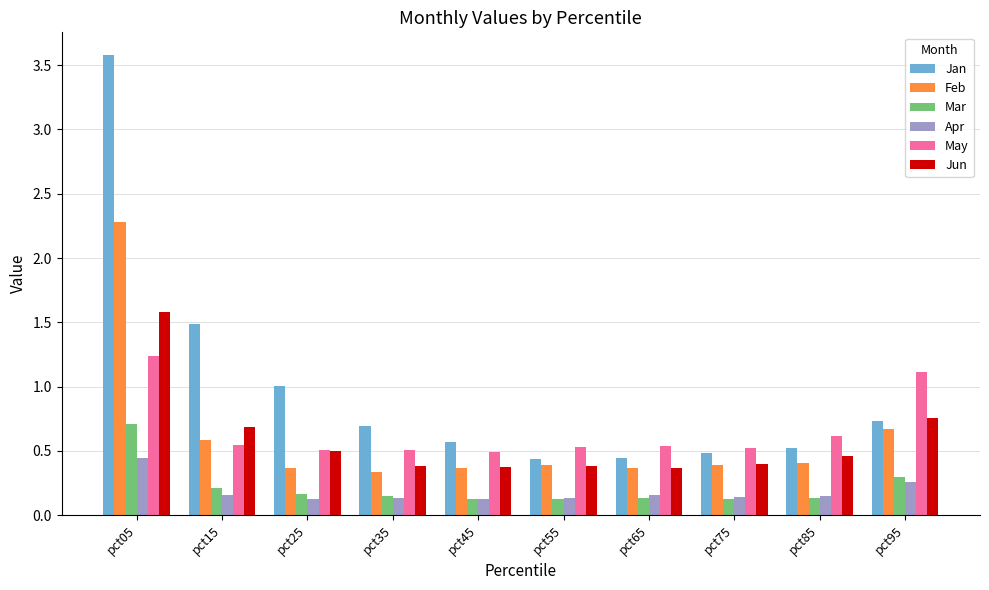

What is the maximum value for Feb?

2.3